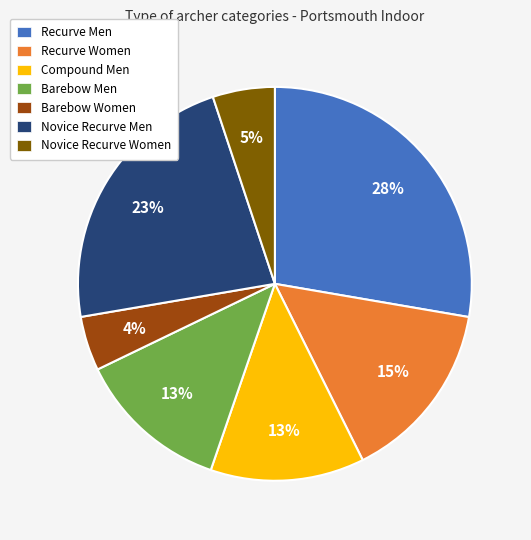

To the nearest percent, what is the difference between the Novice Recurve Women and Compound Men slice percentages?

8%